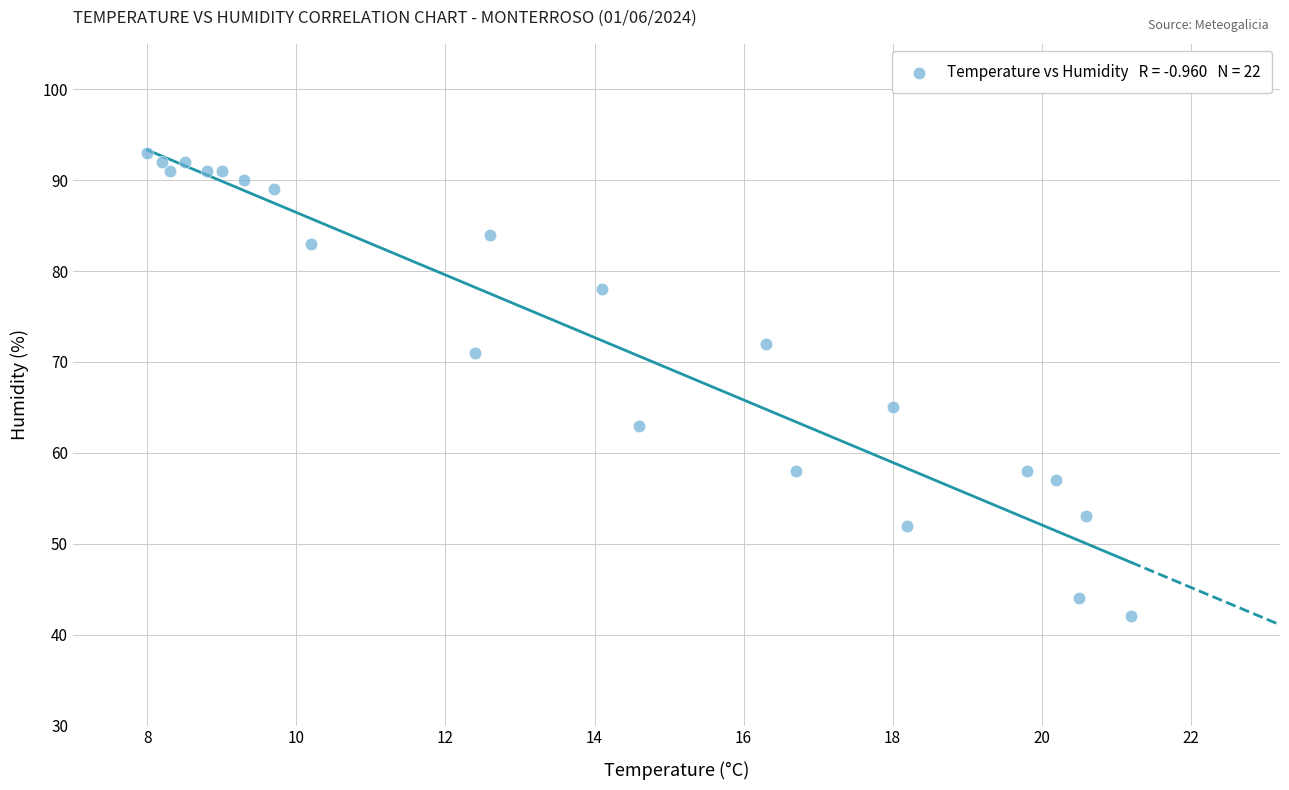

What is the range of Y values (max minus min)?

51